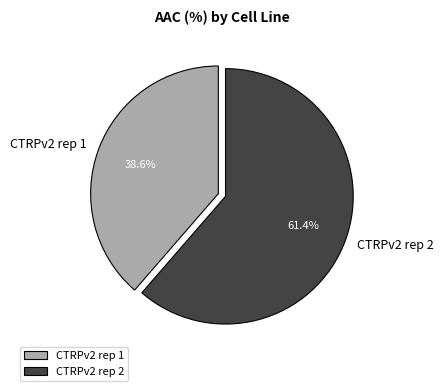

Combined, what portion of the pie is CTRPv2 rep 1 and CTRPv2 rep 2?

100.0%